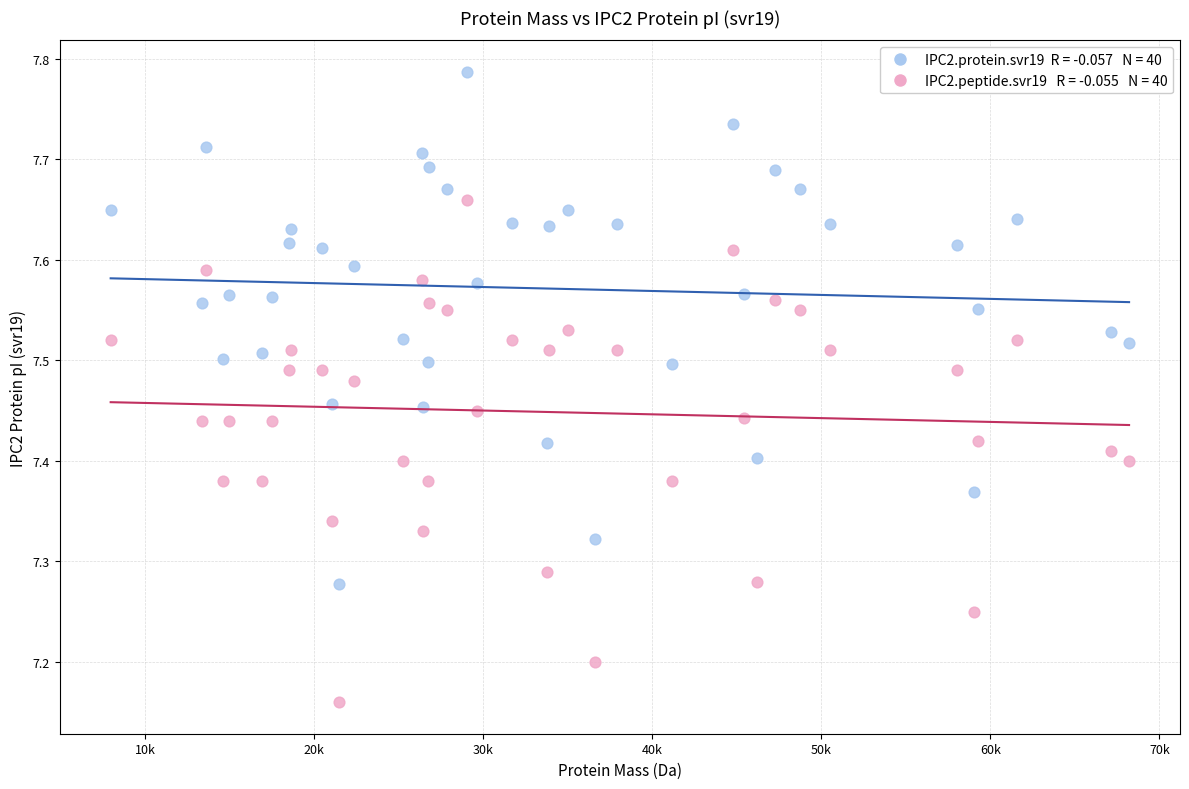

Across all data points, what is the range of Y values (max minus min)?

0.6